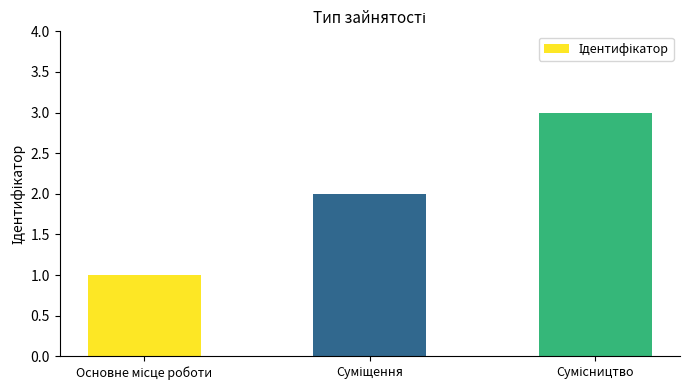

Reading left to right, what are all the values shown in this chart?

1	2	3